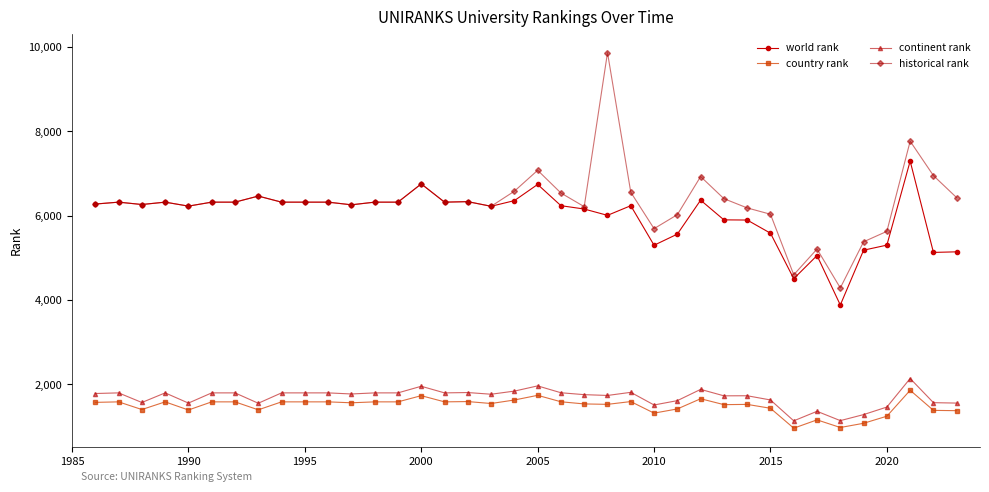

What is the value of the country rank point at the 25th from the left?

1320.0